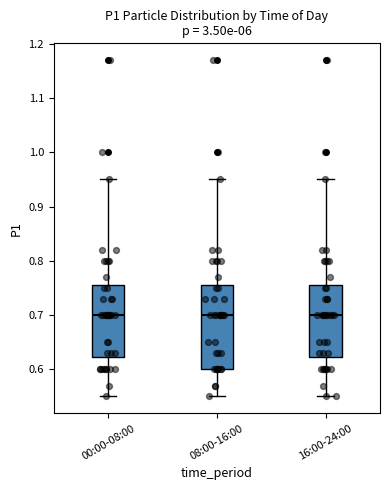

Comparing the boxes themselves (not the whiskers), which one is the tallest?

08:00-16:00